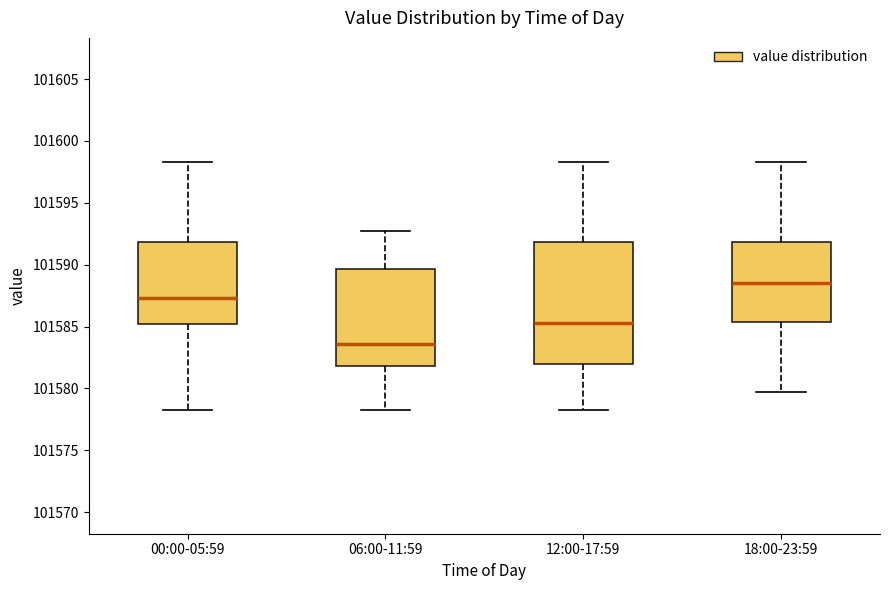

Reading left to right, read every box against the y-axis: the position of its median line, the range the box covers, and the ends of its whiskers. The values are not printed on the chart, so give them approximately, as read against the axis.

00:00-05:59: median 101587.5, box 101585.0 to 101592.0, whiskers 101578.5 to 101598.5
06:00-11:59: median 101583.5, box 101582.0 to 101589.5, whiskers 101578.5 to 101592.5
12:00-17:59: median 101585.5, box 101582.0 to 101592.0, whiskers 101578.5 to 101598.5
18:00-23:59: median 101588.5, box 101585.5 to 101592.0, whiskers 101580.0 to 101598.5